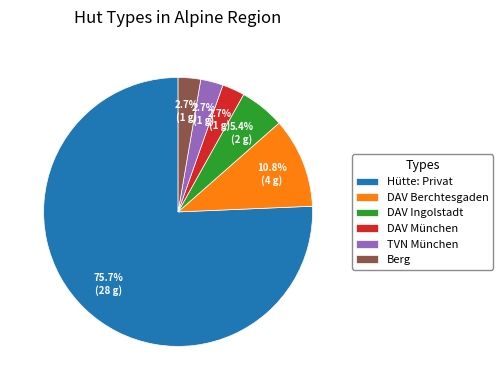

What is the largest slice in the pie chart?

Hütte: Privat